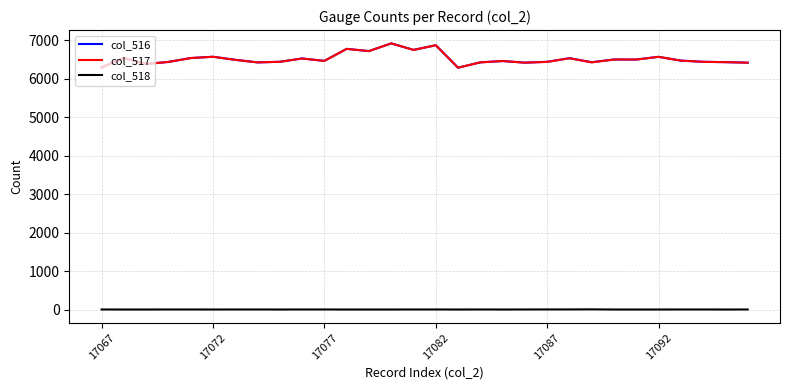

What is the greatest value displayed?

6923